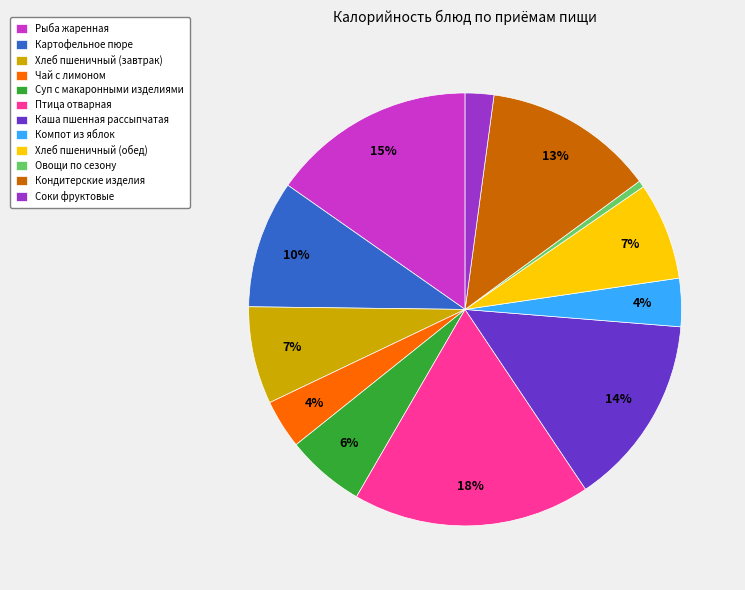

Is the sum of Чай с лимоном and Рыба жаренная greater than half?

No